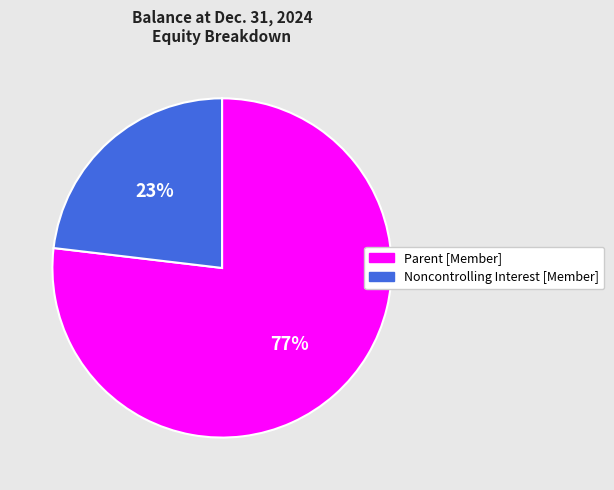

The Noncontrolling Interest [Member] slice represents 23% of the pie. True or false?

True